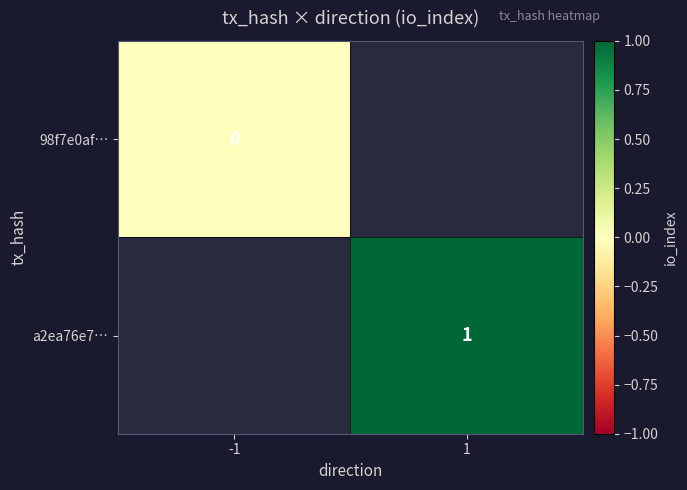

Between 1 and -1, which is larger?

-1